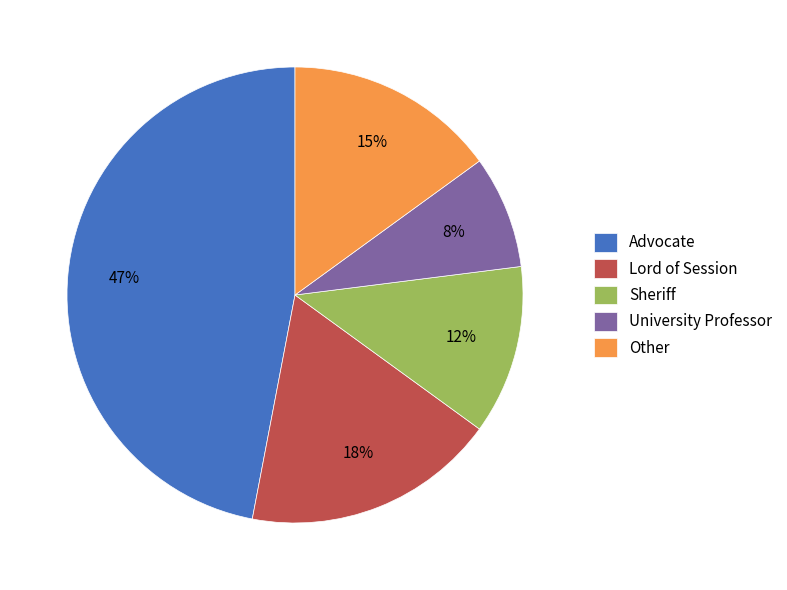

To the nearest percent, what is the difference between the largest and smallest slice percentages?

39%